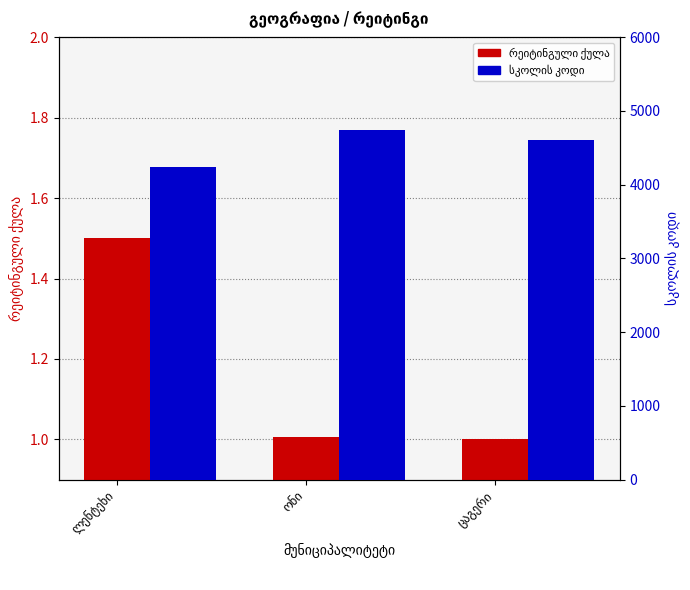

What is the label of the 2nd bar from the right?

ონი